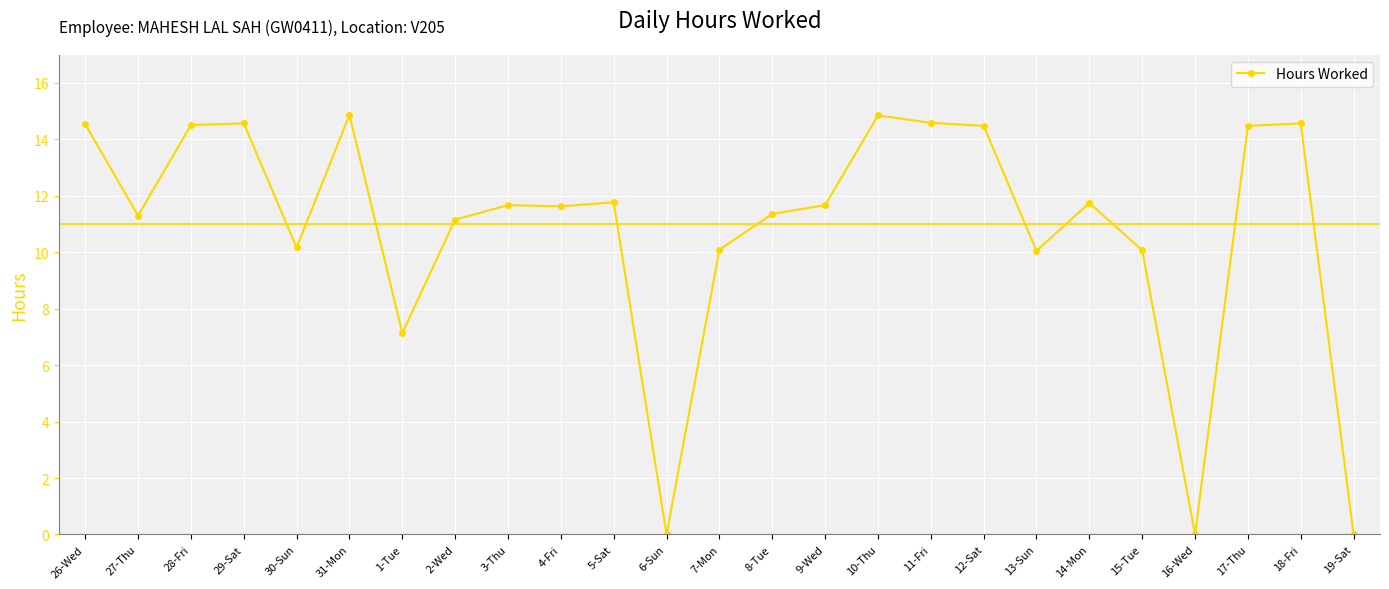

How many data points are less than 11?

8